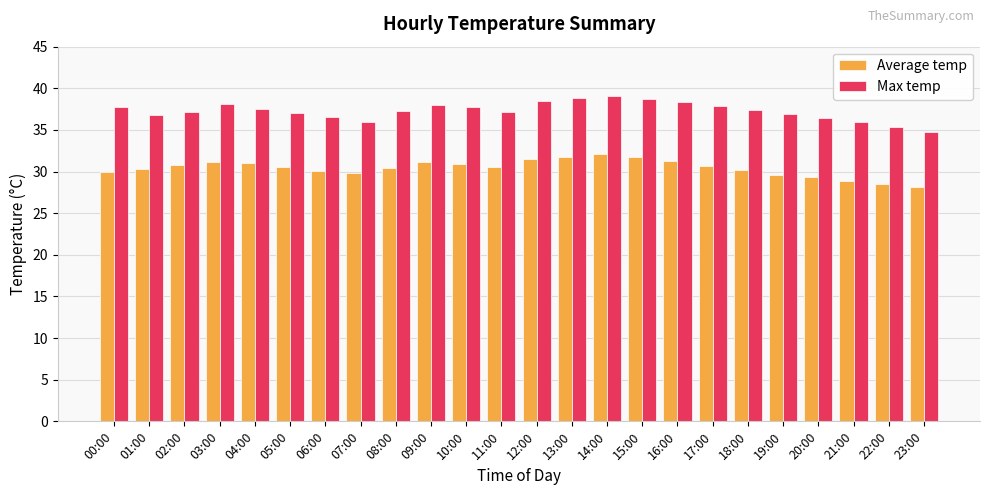

At which label does Max temp reach its minimum?

23:00